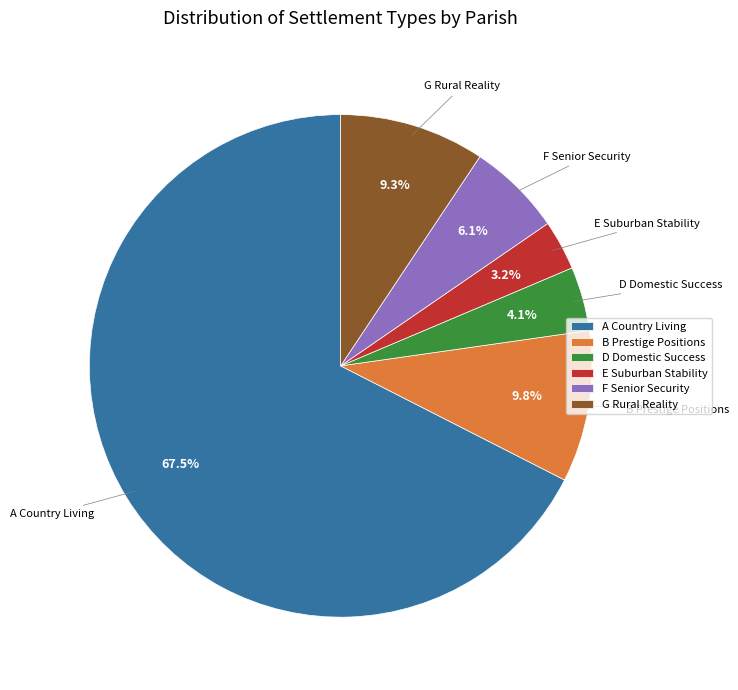

How many slices are in this pie chart?

6